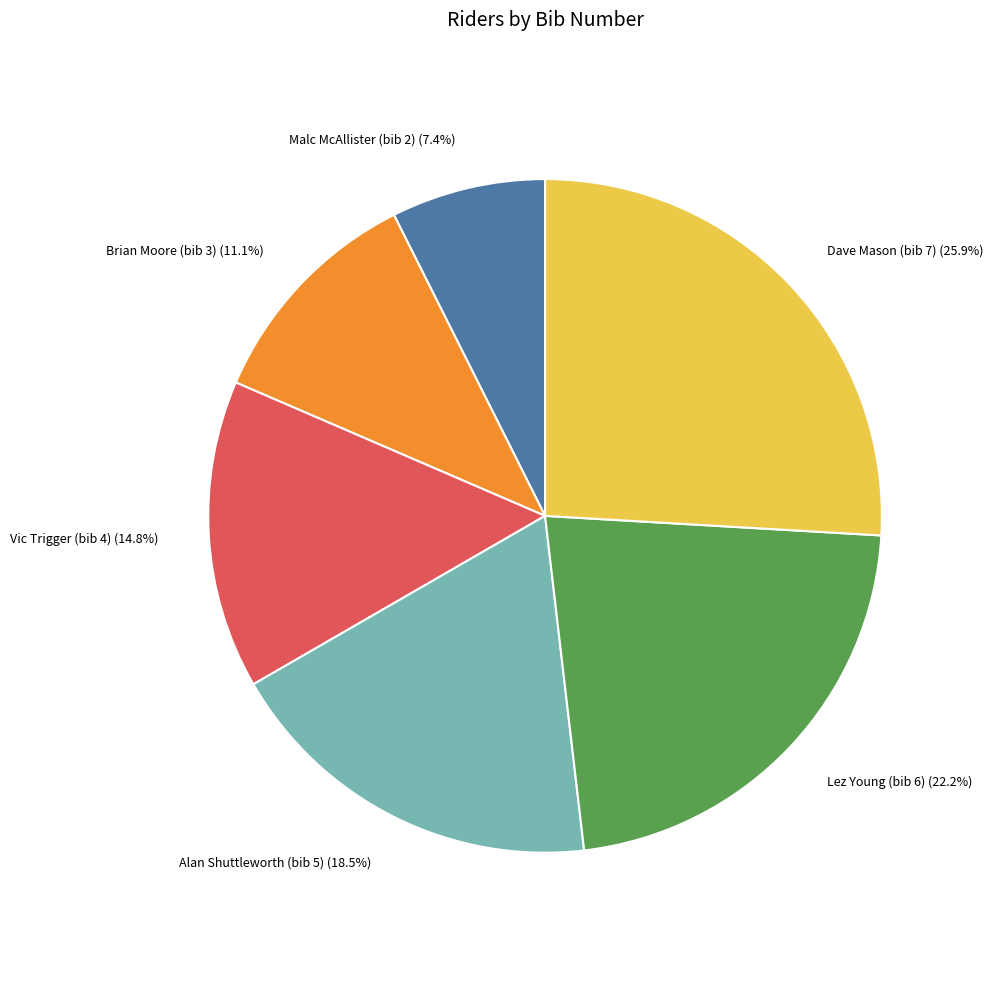

Is there a majority slice in this chart?

No